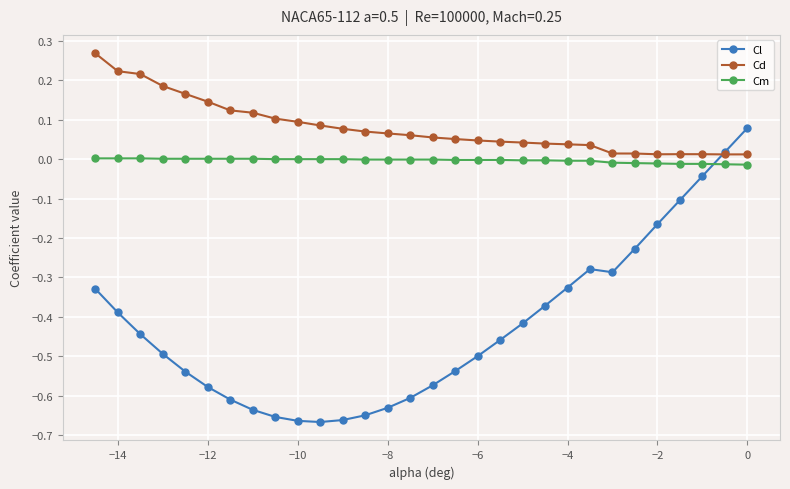

Which series has the largest range (max minus min)?

Cl